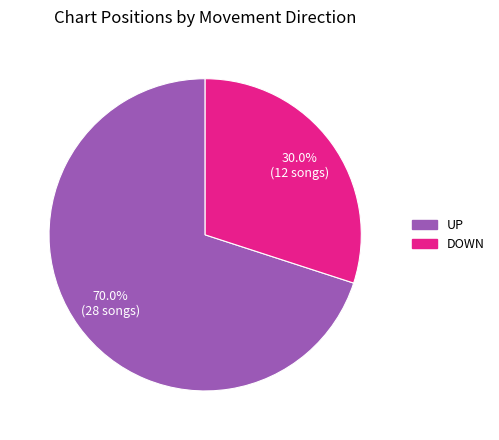

Is there any slice that represents more than half of the pie?

Yes